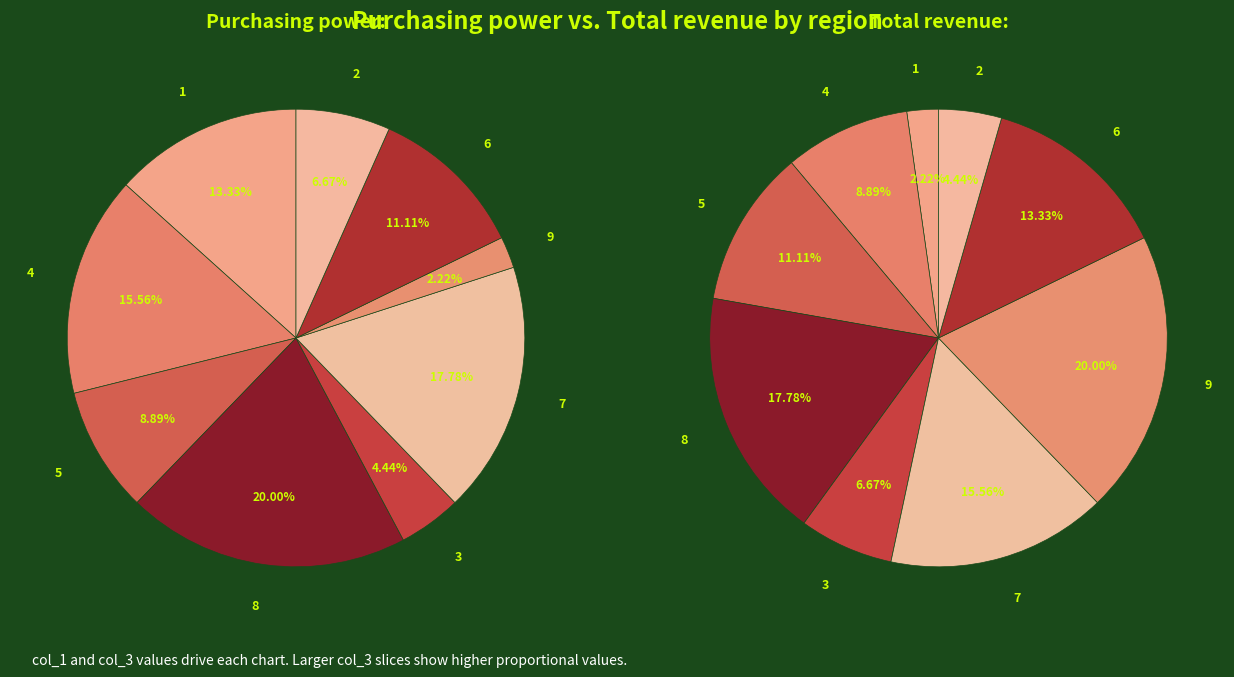

Which series changed the most between 5 and 6?

col_1